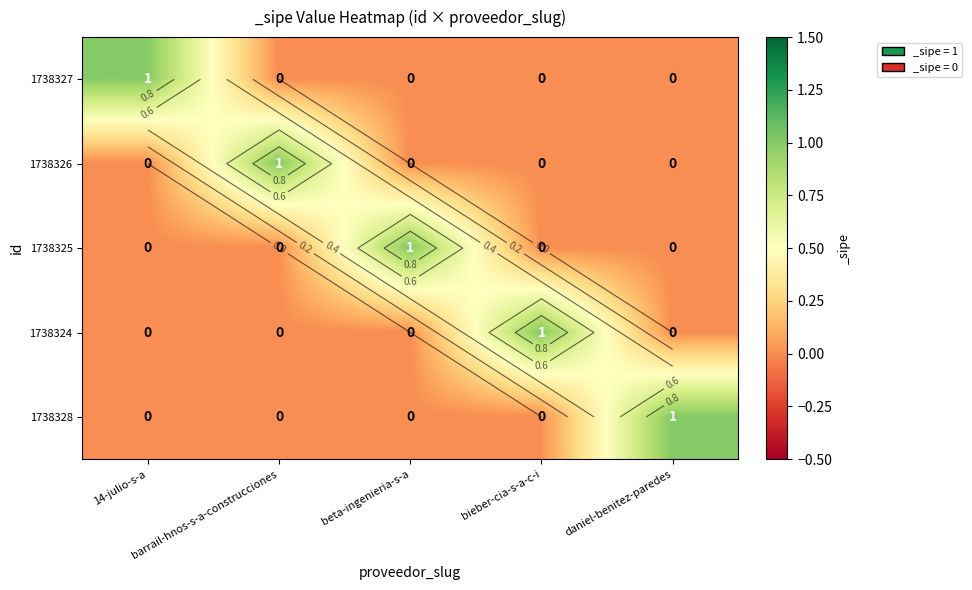

Which series has the widest spread of values?

1738327